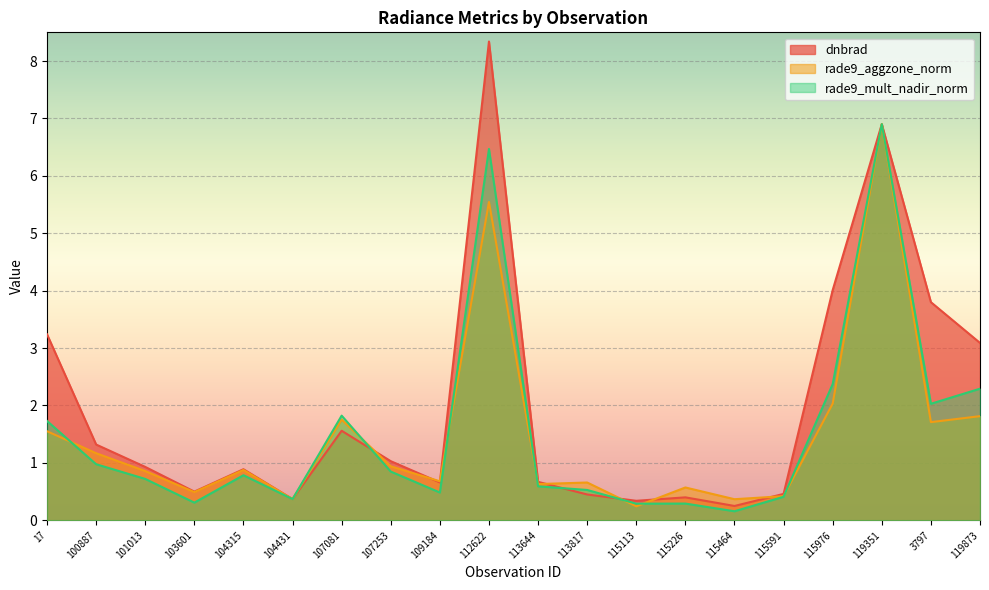

Between 115591 and 100887, which is larger?

100887